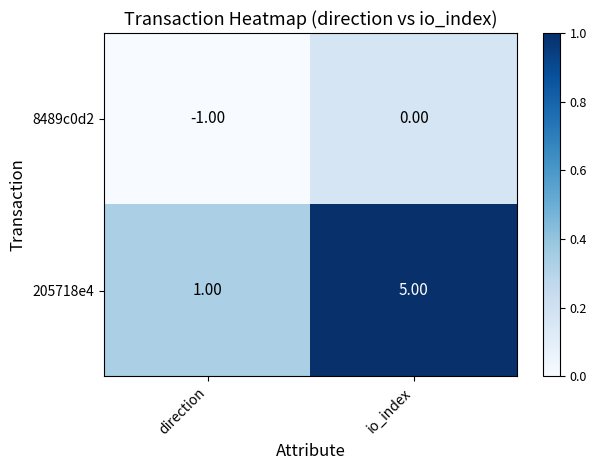

What is the difference between the 205718e4 values at io_index and direction?

4